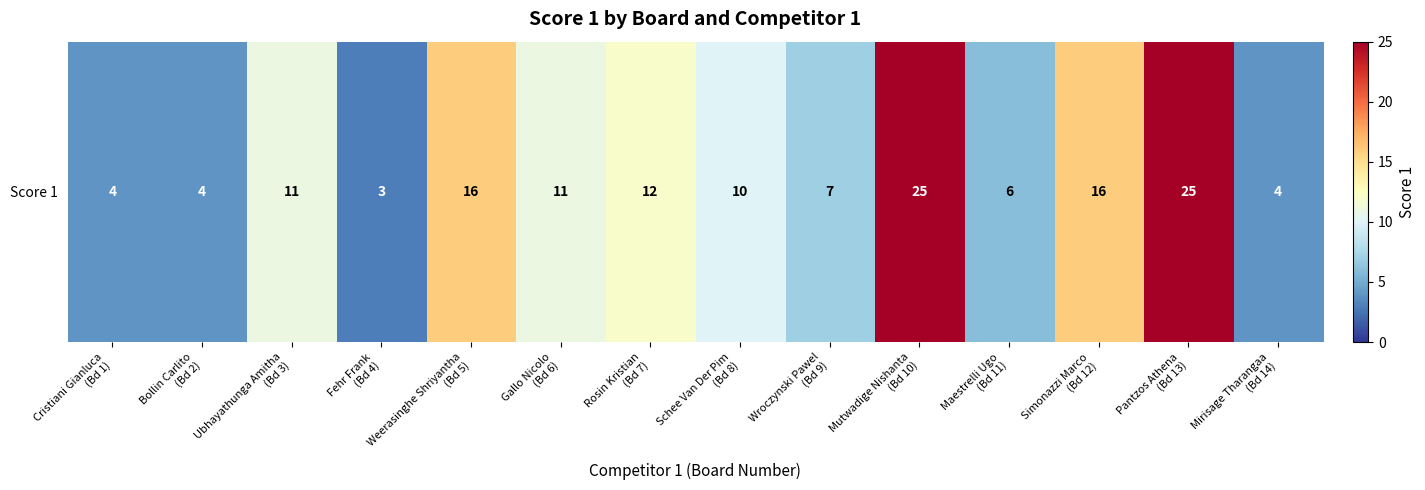

What is the sum of the values at Weerasinghe Shriyantha
(Bd 5) and Rosin Kristian
(Bd 7)?

28